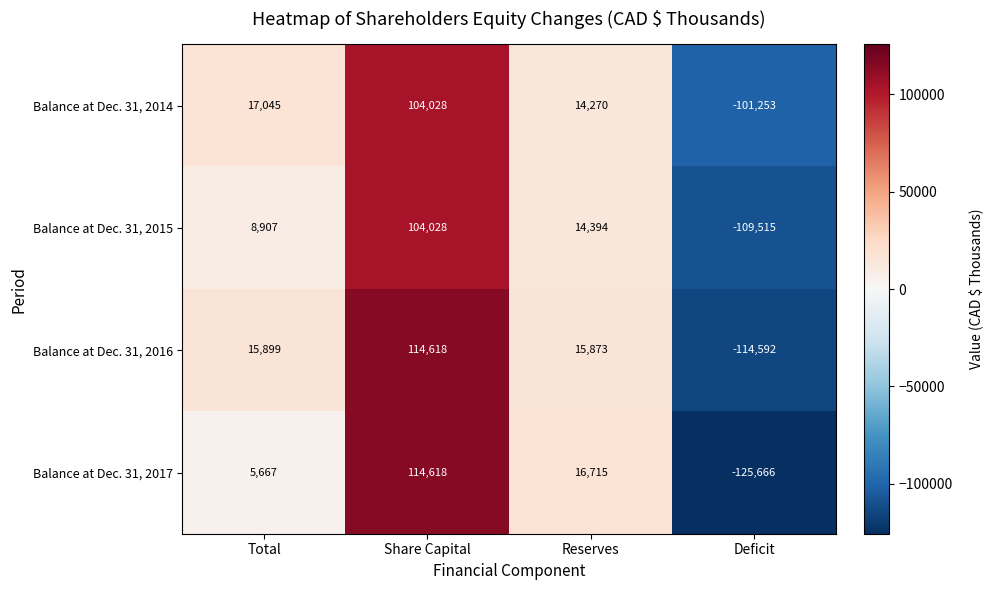

True or false: Balance at Dec. 31, 2017 has a value of 114618 at Share Capital.

True